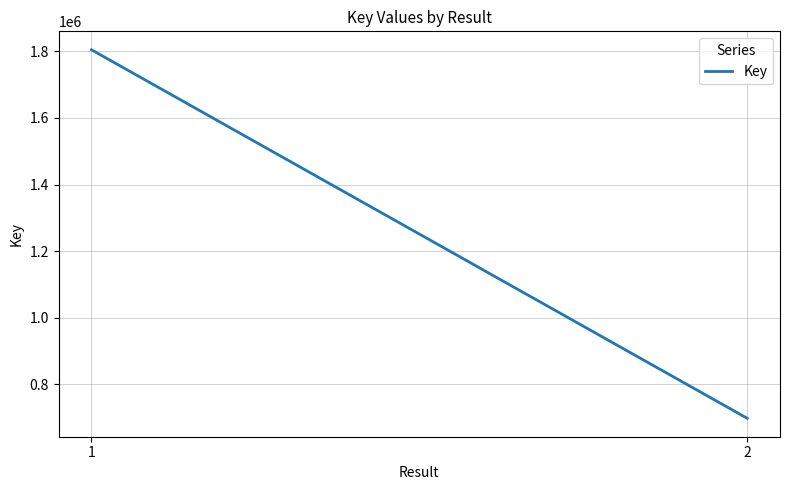

Rank the categories by value from lowest to highest.

2, 1